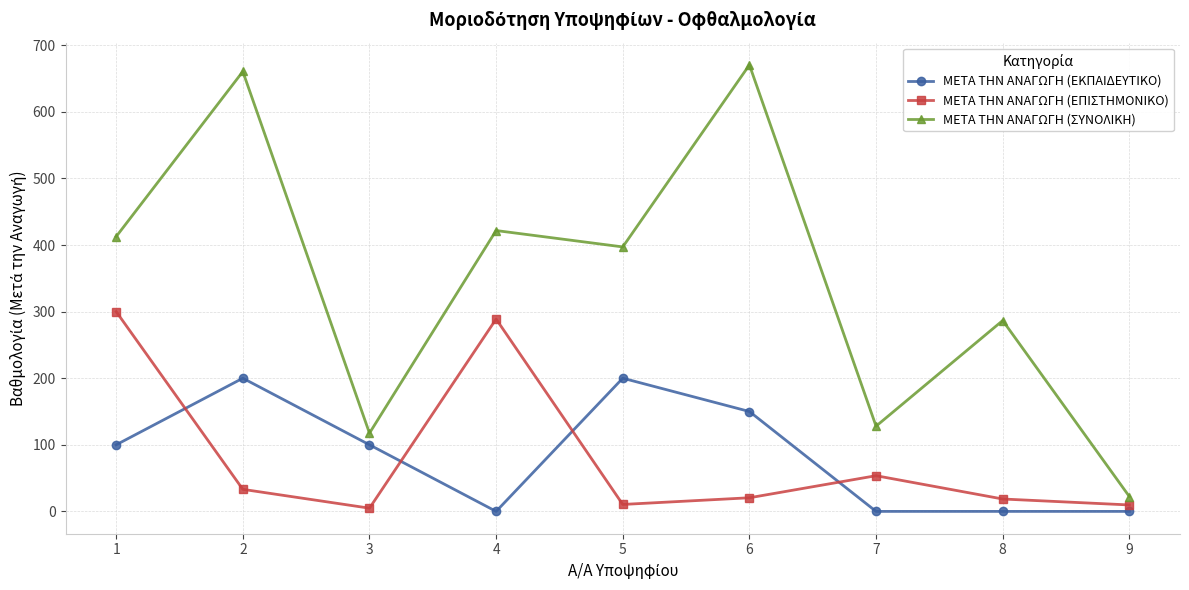

Between 2 and 8, which series saw the biggest shift?

ΜΕΤΑ ΤΗΝ ΑΝΑΓΩΓΗ (ΣΥΝΟΛΙΚΗ)